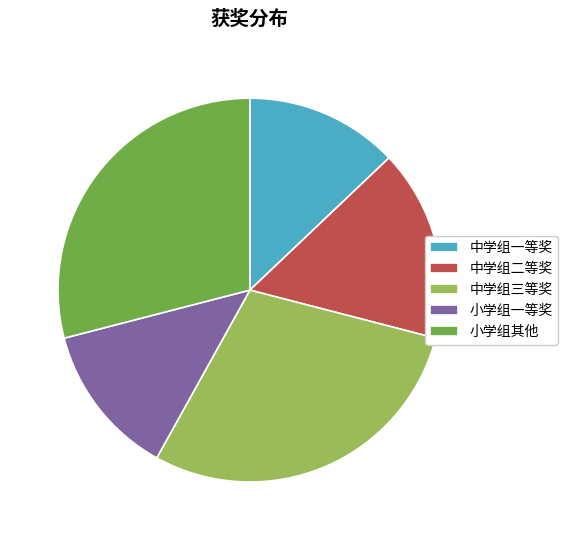

Does 中学组一等奖 account for over 50% of the chart?

No